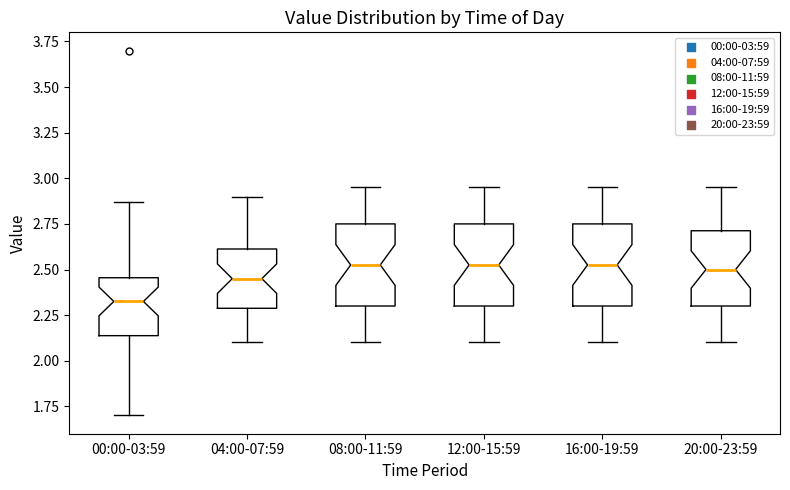

Reading left to right, read every box against the y-axis: the position of its median line, the range the box covers, and the ends of its whiskers. The values are not printed on the chart, so give them approximately, as read against the axis.

00:00-03:59: median 2.35, box 2.15 to 2.45, whiskers 1.70 to 2.85
04:00-07:59: median 2.45, box 2.30 to 2.60, whiskers 2.10 to 2.90
08:00-11:59: median 2.55, box 2.30 to 2.75, whiskers 2.10 to 2.95
12:00-15:59: median 2.55, box 2.30 to 2.75, whiskers 2.10 to 2.95
16:00-19:59: median 2.55, box 2.30 to 2.75, whiskers 2.10 to 2.95
20:00-23:59: median 2.50, box 2.30 to 2.70, whiskers 2.10 to 2.95